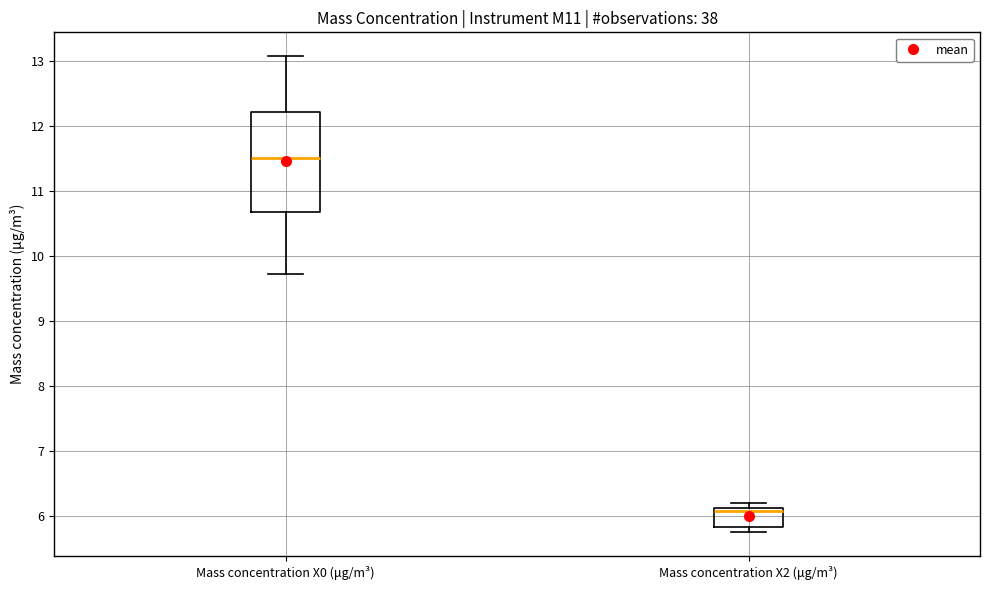

Comparing the boxes themselves (not the whiskers), which one is the tallest?

Mass concentration X0 (μg/m³)